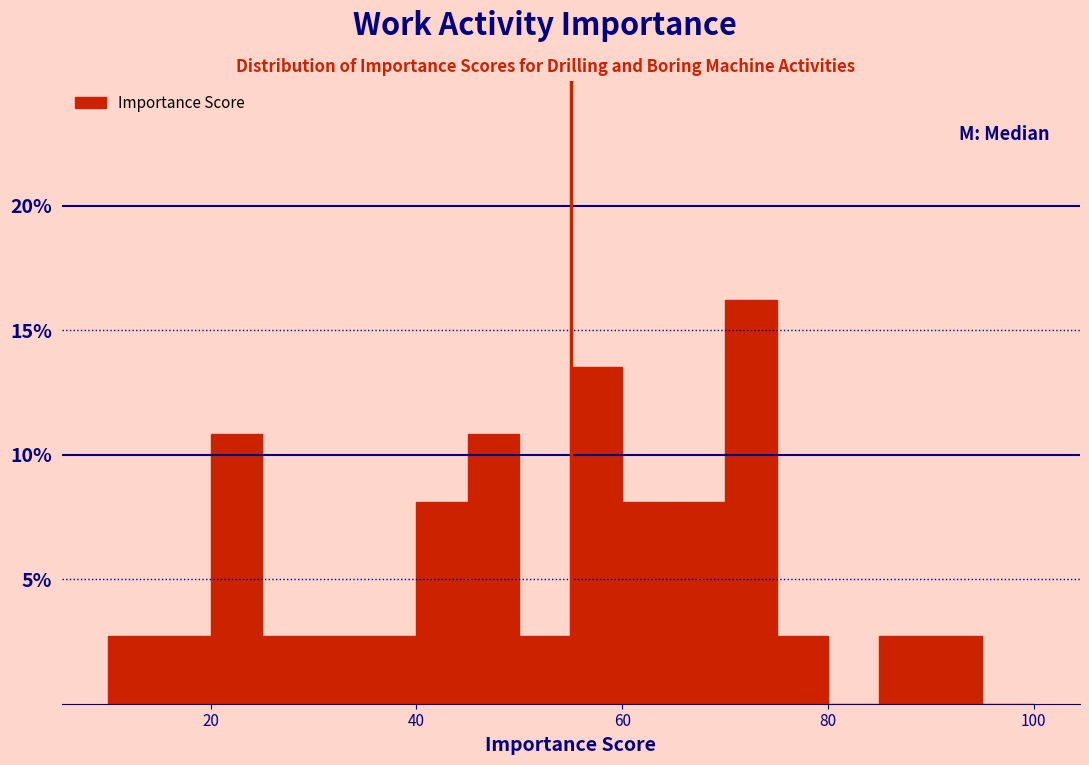

Around what value on the x-axis is the tallest bar? Give the approximate position of its centre, as read against the axis.

72